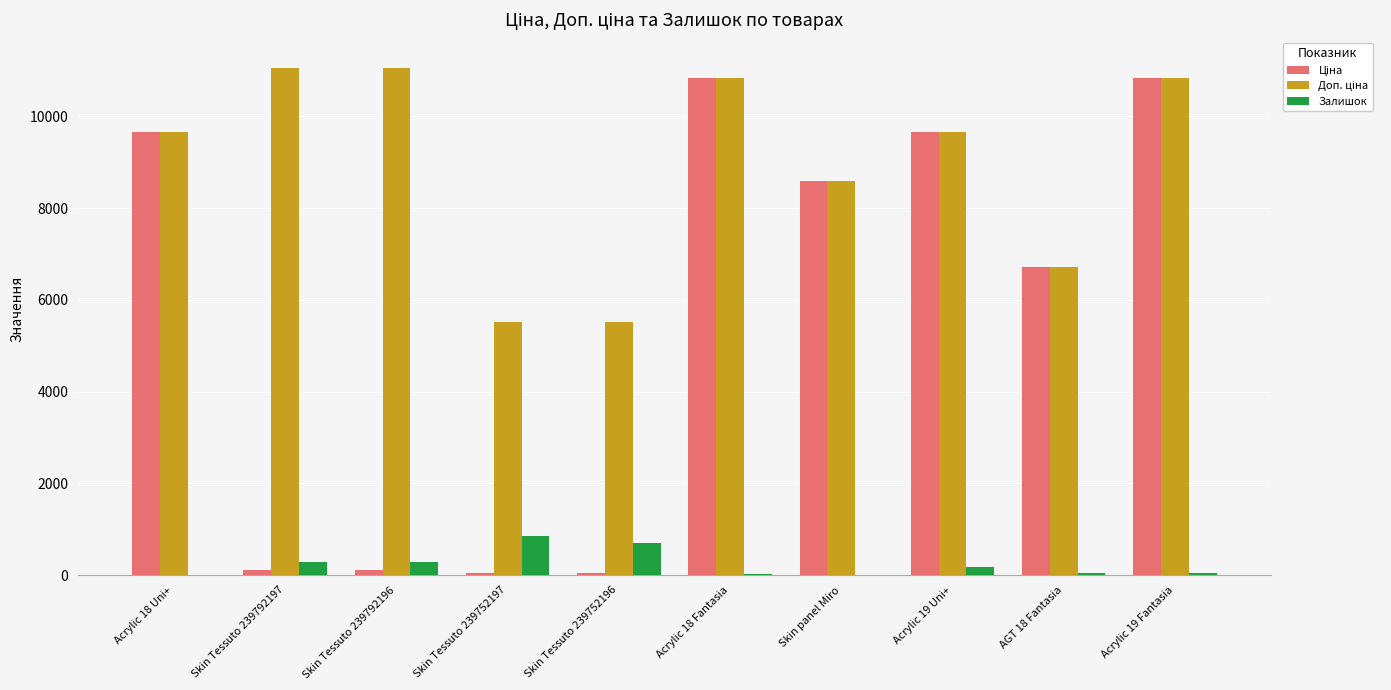

True or false: Залишок has a value of 845.0 at Skin Tessuto 239752197.

True